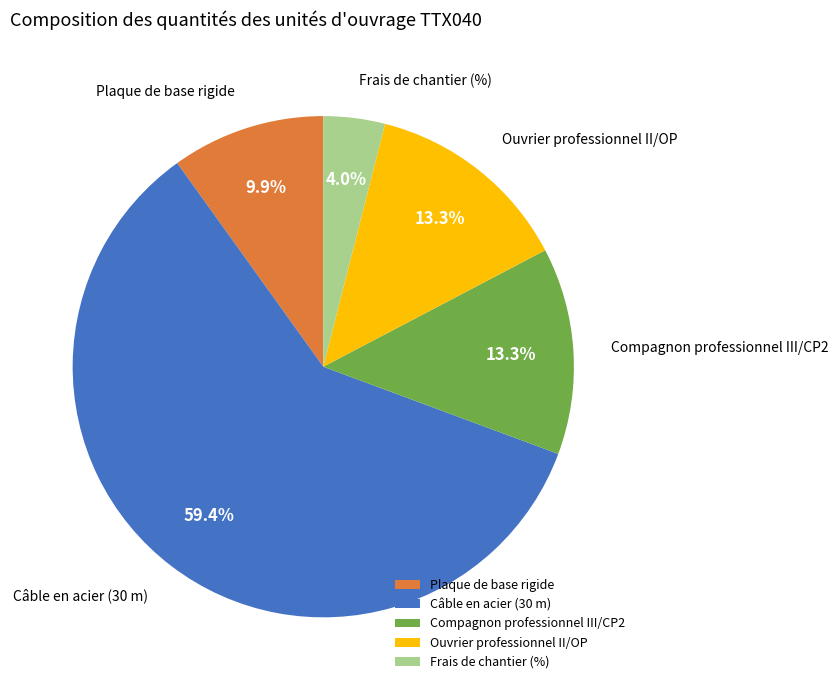

What is the ratio of the value at Plaque de base rigide to the value at Ouvrier professionnel II/OP?

0.7